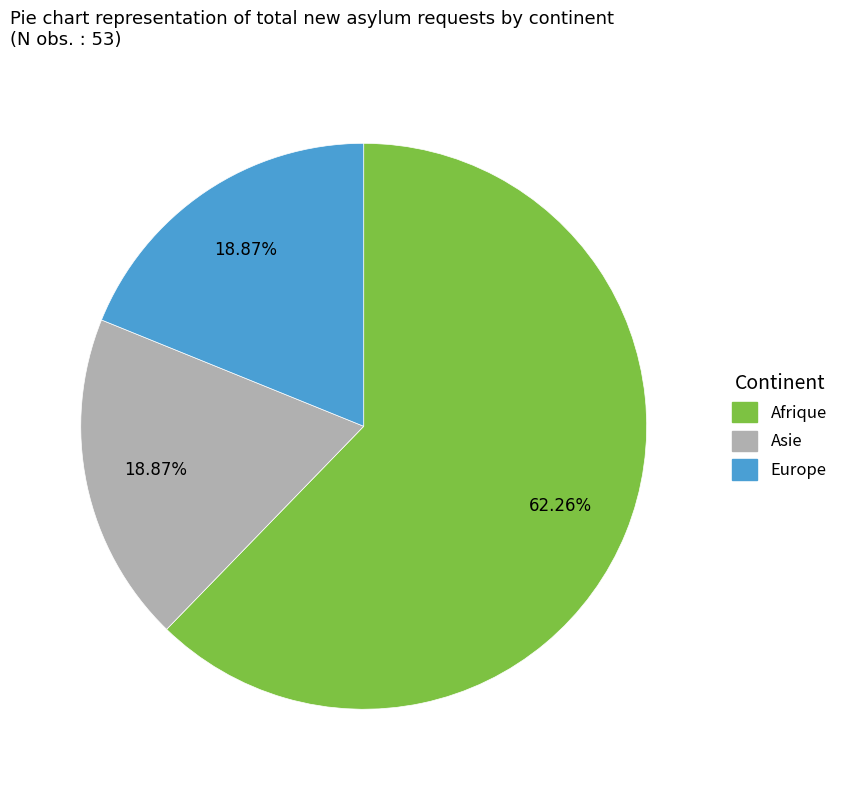

To the nearest percent, what is the average slice percentage?

33%